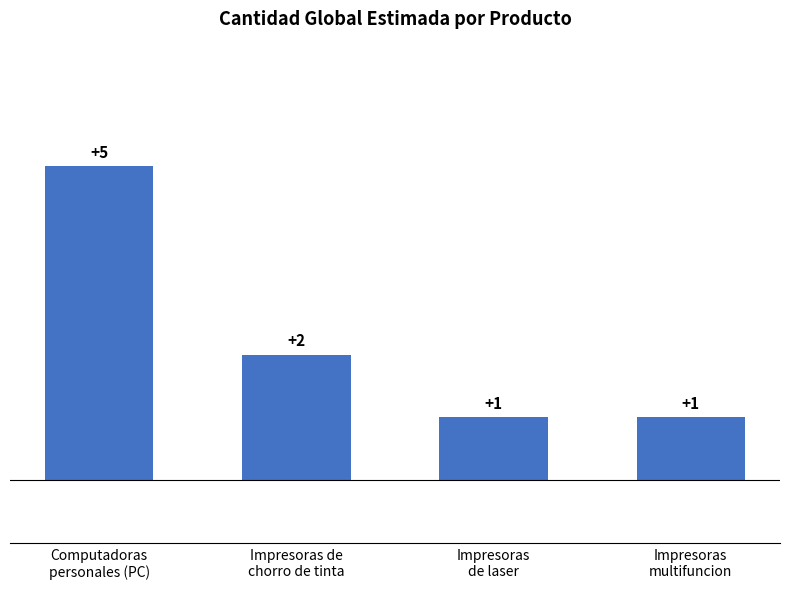

What is the sum of all values?

9